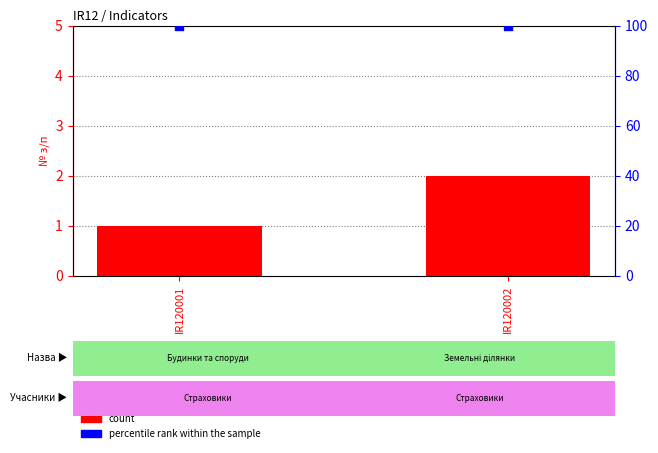

Which series reaches the maximum Y coordinate?

percentile rank within the sample